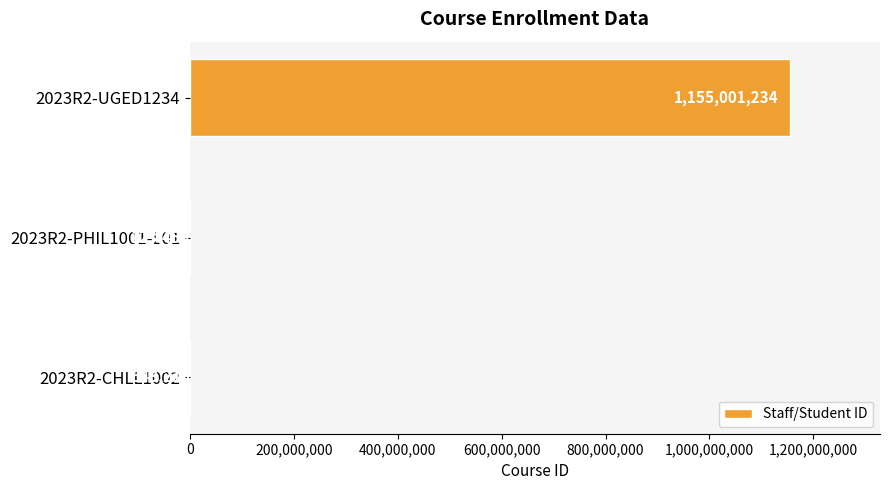

The chart shows a value of 455272993 at 2023R2-UGED1234. True or false?

False